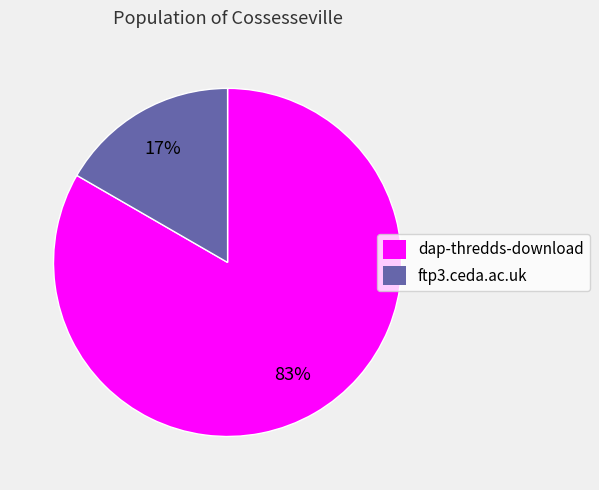

What percentage is the dap-thredds-download slice, to the nearest percent?

83%